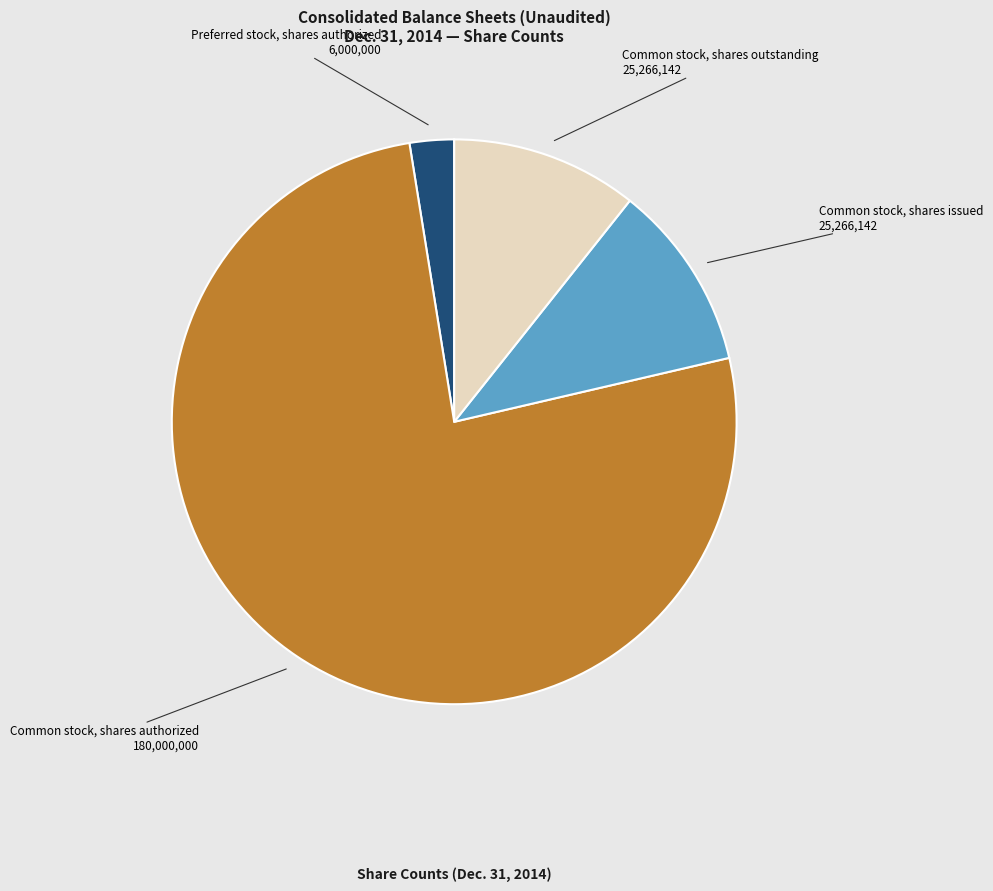

How many slices are in this pie chart?

4